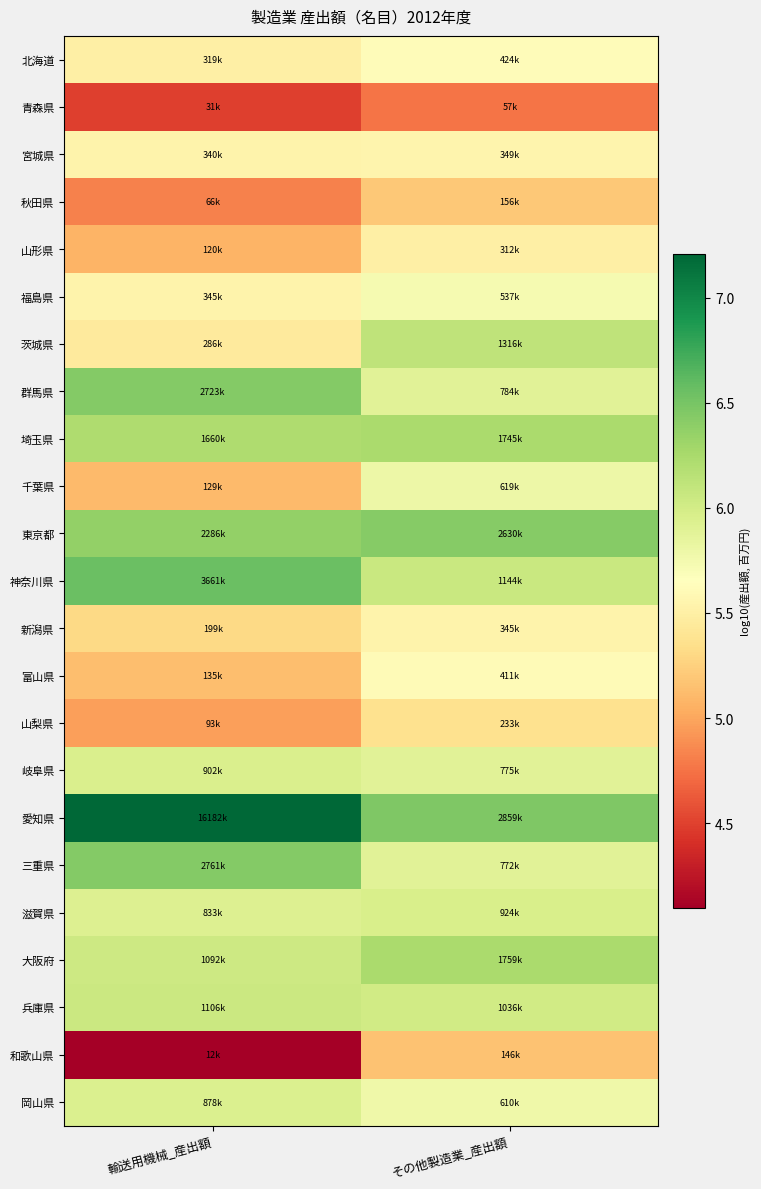

Which series has the largest total across all categories?

愛知県